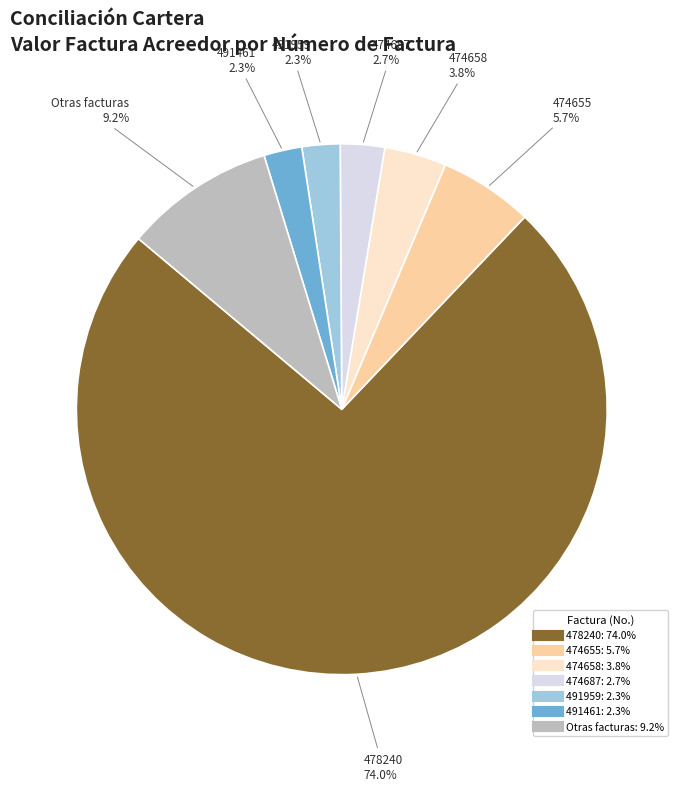

Is there any slice that represents more than half of the pie?

Yes